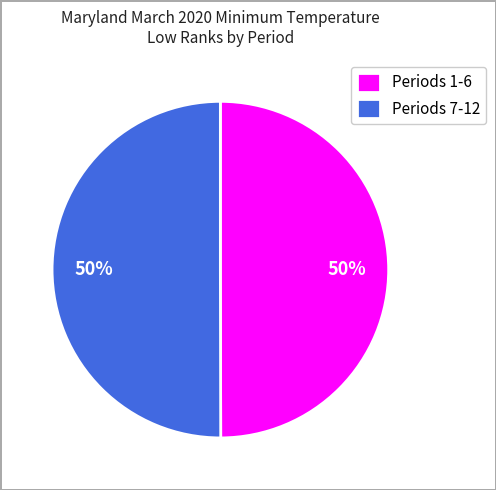

To the nearest percent, what portion does Periods 7-12 represent?

50%